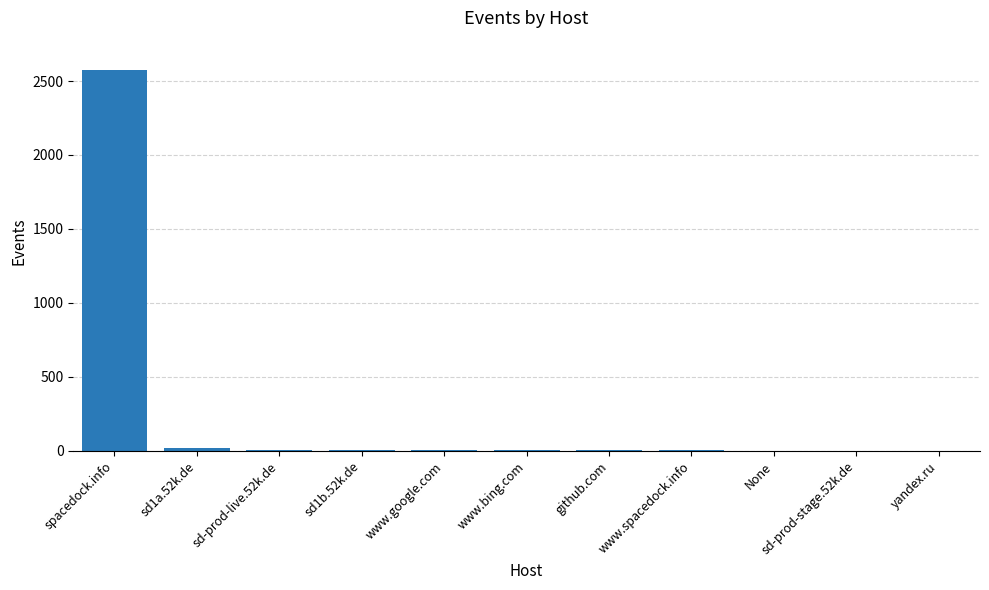

What is the change in value from spacedock.info to github.com?

-2568